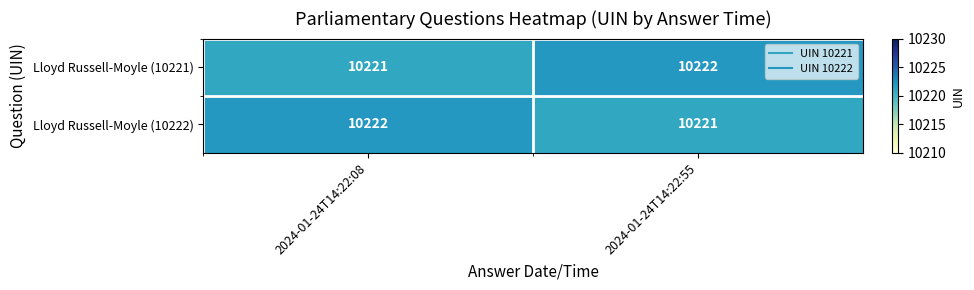

What is the average value of the Lloyd Russell-Moyle (10221) series?

10222